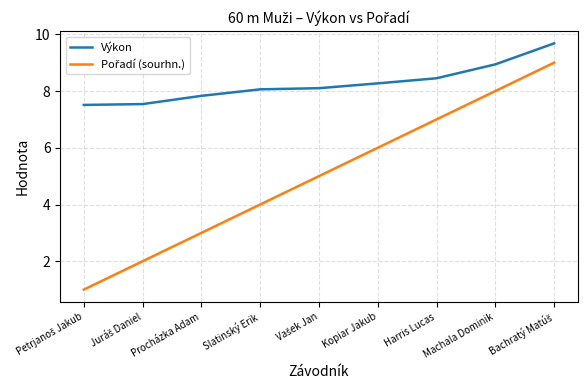

Which series has the largest total across all categories?

Výkon